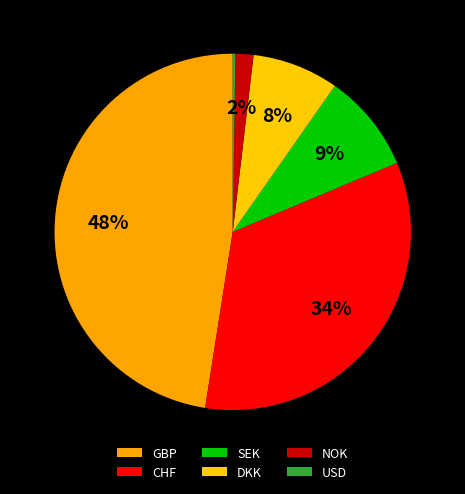

To the nearest percent, what is the combined percentage of CHF and GBP?

81%